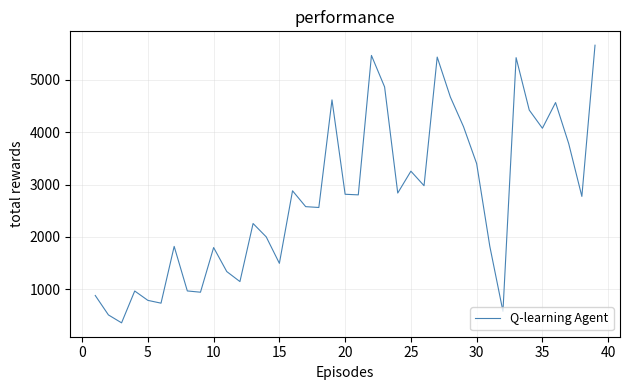

What is the smallest value displayed?

358.8